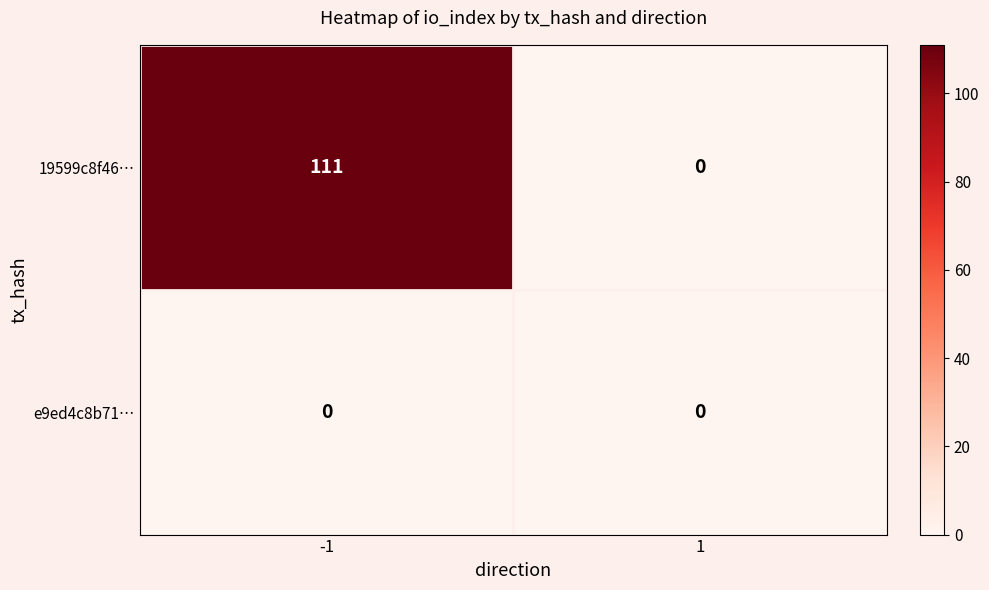

Which series has the largest total across all categories?

19599c8f46…